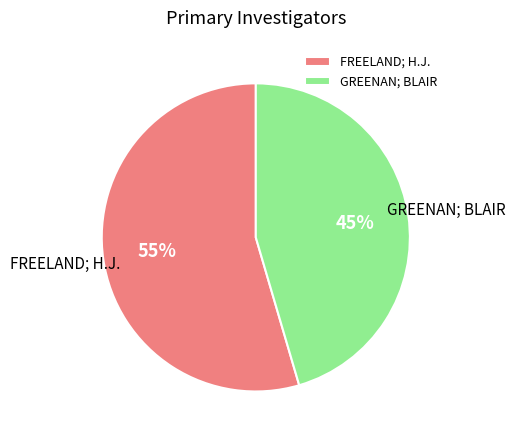

Between FREELAND; H.J. and GREENAN; BLAIR, which is larger?

FREELAND; H.J.